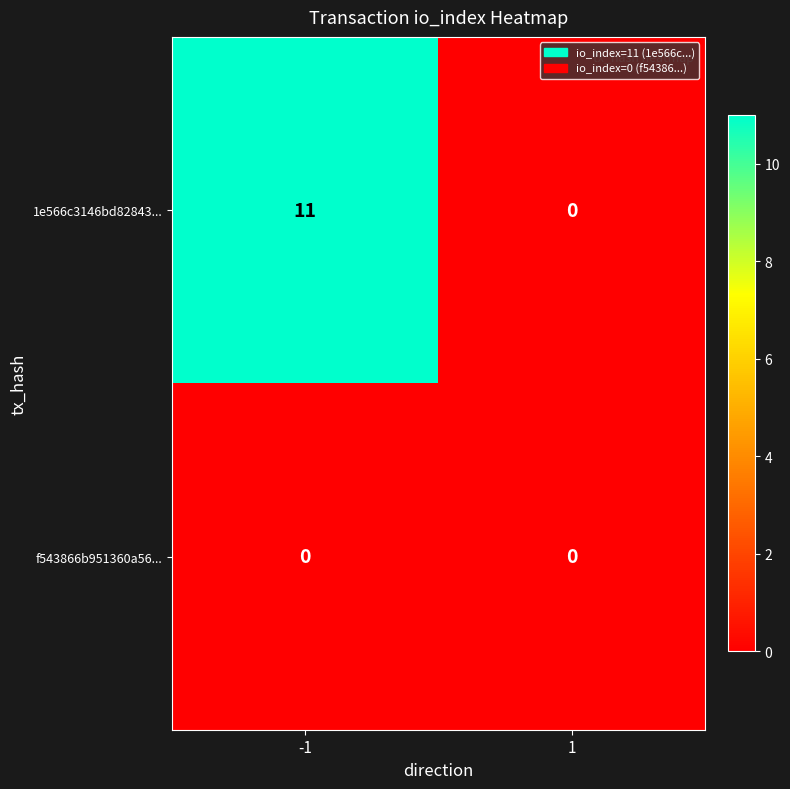

Reading left to right, what are all the values shown in this chart?

1e566c3146bd82843...: -1=11	1=0
f543866b951360a56...: -1=0	1=0